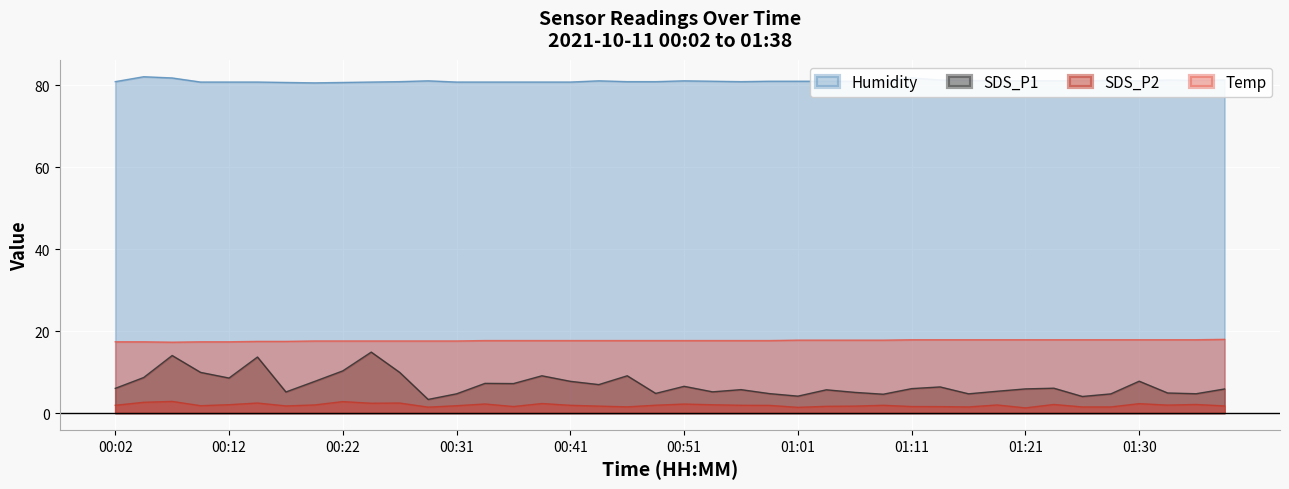

What is the spread (max minus min) of values at 01:26?

79.6